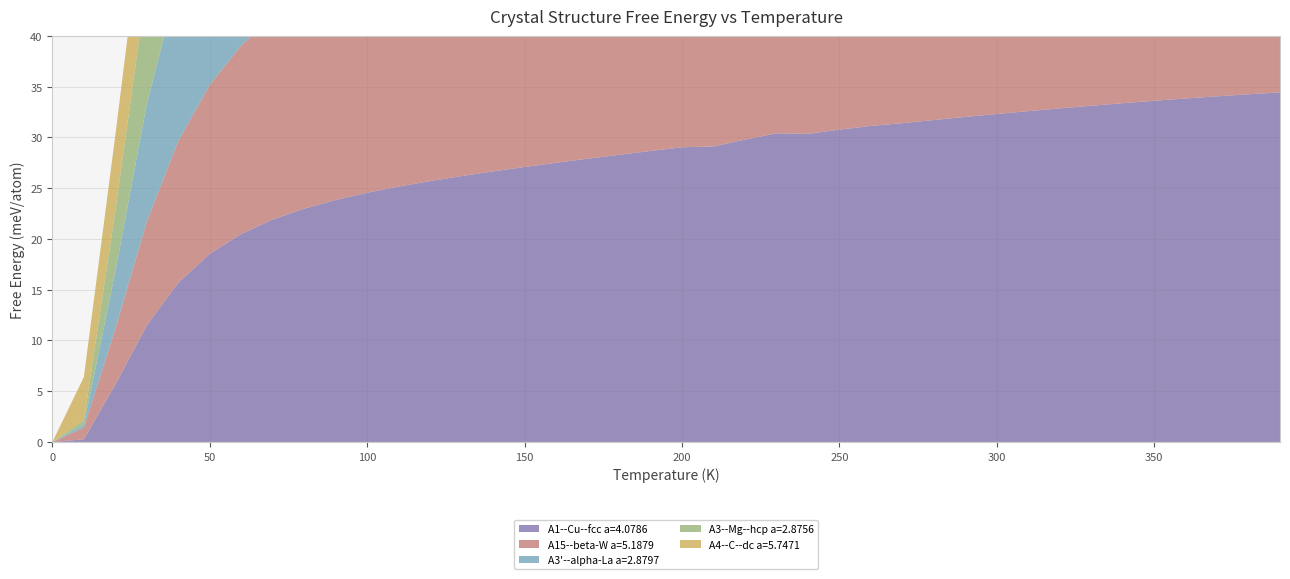

Reading left to right, extract all data points from this chart.

A1--Cu--fcc a=4.0786: 0.0=0.0	10.0=0.3	20.0=5.7	30.0=11.5	40.0=15.7	50.0=18.5	60.0=20.5	70.0=21.9	80.0=23.0	90.0=23.8	100.0=24.6	110.0=25.2	120.0=25.7	130.0=26.2	140.0=26.7	150.0=27.1	160.0=27.5	170.0=27.9	180.0=28.3	190.0=28.7	200.0=29.0	210.0=29.1	220.0=29.8	230.0=30.4	240.0=30.4	250.0=30.8	260.0=31.1	270.0=31.4	280.0=31.7	290.0=32.0	300.0=32.3	310.0=32.6	320.0=32.9	330.0=33.1	340.0=33.4	350.0=33.6	360.0=33.8	370.0=34.1	380.0=34.3	390.0=34.4
A15--beta-W a=5.1879: 0.0=0.0	10.0=1.1	20.0=5.5	30.0=10.2	40.0=14.0	50.0=16.7	60.0=18.6	70.0=20.0	80.0=21.0	90.0=21.7	100.0=22.3	110.0=22.8	120.0=23.2	130.0=23.5	140.0=23.7	150.0=24.0	160.0=24.1	170.0=24.3	180.0=24.5	190.0=24.6	200.0=24.7	210.0=24.8	220.0=24.9	230.0=25.0	240.0=25.1	250.0=25.2	260.0=25.2	270.0=25.3	280.0=25.4	290.0=25.4	300.0=25.5	310.0=25.5	320.0=25.6	330.0=25.6	340.0=25.7	350.0=25.7	360.0=25.8	370.0=25.8	380.0=25.8	390.0=25.9
A3'--alpha-La a=2.8797: 0.0=0.0	10.0=0.3	20.0=5.7	30.0=11.6	40.0=15.8	50.0=18.6	60.0=20.6	70.0=22.0	80.0=23.1	90.0=23.9	100.0=24.6	110.0=25.2	120.0=25.7	130.0=26.2	140.0=26.6	150.0=27.0	160.0=27.4	170.0=27.8	180.0=28.2	190.0=28.5	200.0=28.8	210.0=29.1	220.0=29.6	230.0=29.9	240.0=30.0	250.0=30.4	260.0=30.7	270.0=31.0	280.0=31.2	290.0=31.5	300.0=31.8	310.0=32.0	320.0=32.2	330.0=32.5	340.0=32.7	350.0=32.9	360.0=33.1	370.0=33.3	380.0=33.4	390.0=33.6
A3--Mg--hcp a=2.8756: 0.0=0.0	10.0=0.5	20.0=6.0	30.0=11.8	40.0=16.0	50.0=18.8	60.0=20.8	70.0=22.1	80.0=23.2	90.0=24.0	100.0=24.6	110.0=25.2	120.0=25.6	130.0=26.0	140.0=26.4	150.0=26.8	160.0=27.1	170.0=27.4	180.0=27.7	190.0=28.0	200.0=28.2	210.0=28.5	220.0=28.8	230.0=29.1	240.0=29.2	250.0=29.3	260.0=29.6	270.0=29.8	280.0=30.1	290.0=30.2	300.0=30.4	310.0=30.5	320.0=30.7	330.0=30.9	340.0=31.0	350.0=31.1	360.0=31.2	370.0=31.4	380.0=31.5	390.0=31.6
A4--C--dc a=5.7471: 0.0=0.0	10.0=4.3	20.0=7.4	30.0=10.0	40.0=12.7	50.0=15.3	60.0=17.4	70.0=19.1	80.0=20.5	90.0=21.5	100.0=22.4	110.0=23.1	120.0=23.7	130.0=24.2	140.0=24.6	150.0=25.0	160.0=25.3	170.0=25.6	180.0=25.8	190.0=26.0	200.0=26.2	210.0=26.3	220.0=26.4	230.0=26.5	240.0=26.6	250.0=26.6	260.0=26.6	270.0=26.7	280.0=26.7	290.0=26.7	300.0=26.6	310.0=26.6	320.0=26.6	330.0=26.5	340.0=26.5	350.0=26.4	360.0=26.4	370.0=26.3	380.0=26.2	390.0=26.1